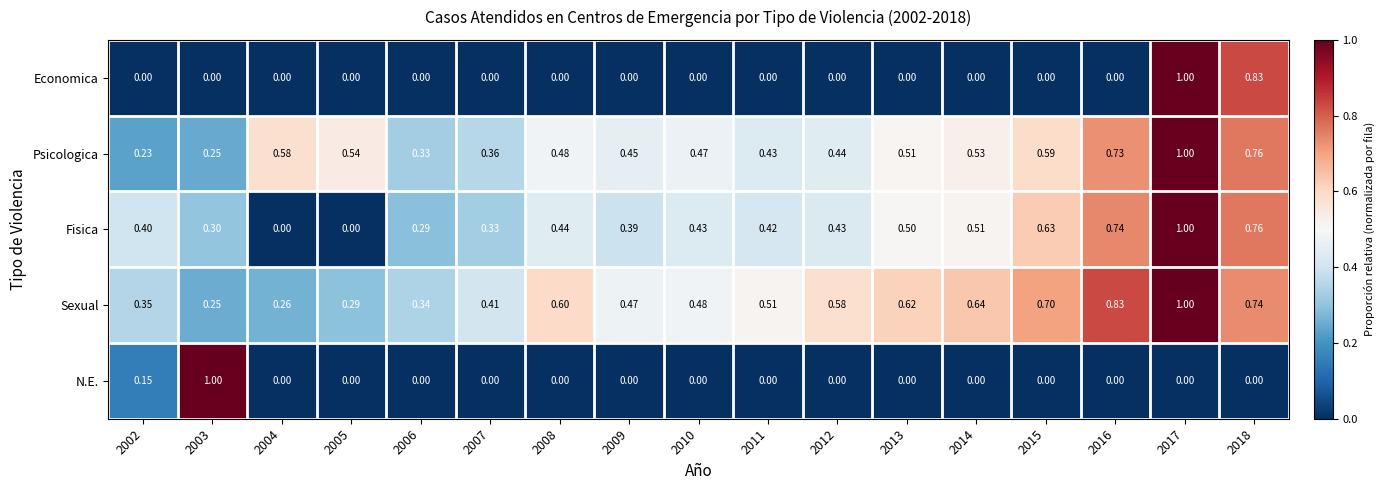

Between 2012 and 2015, which series saw the biggest shift?

Fisica